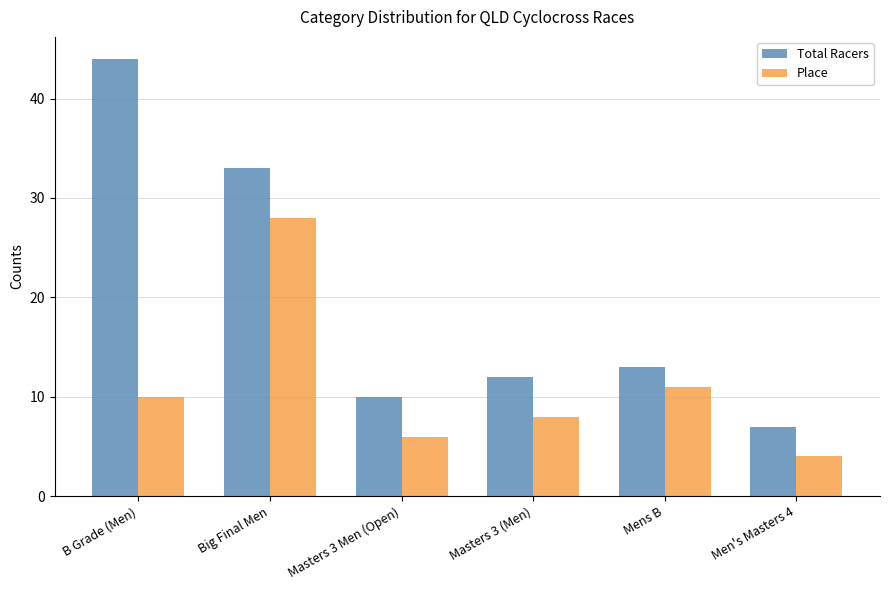

What is the sum of the Total Racers values at Big Final Men and Masters 3 Men (Open)?

43